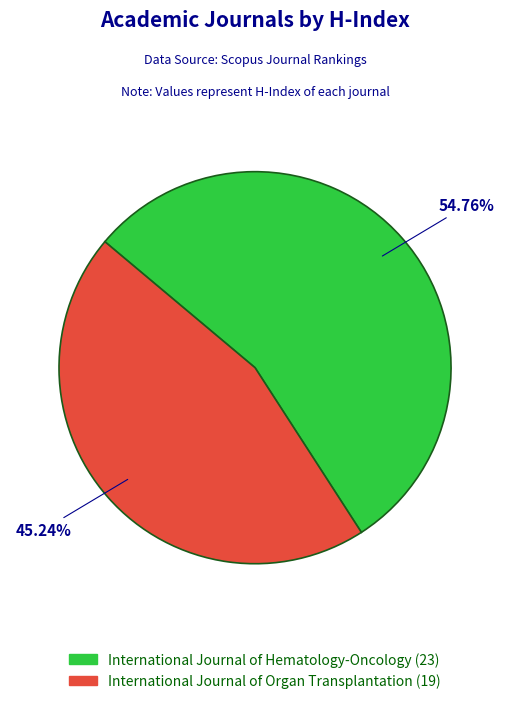

What percentage is the International Journal of Hematology-Oncology slice, to the nearest percent?

55%